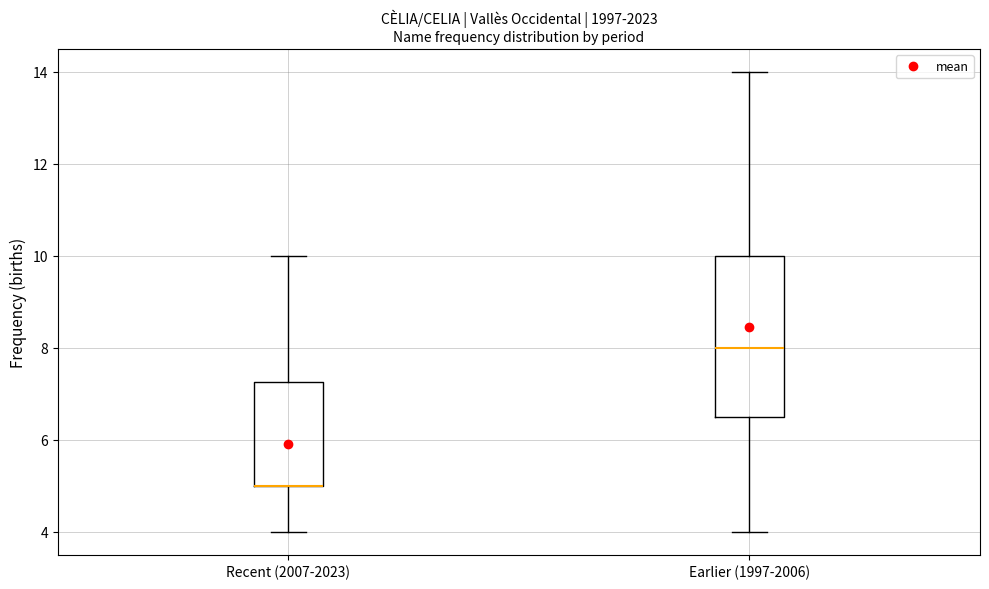

Reading left to right, read every box against the y-axis: the position of its median line, the range the box covers, and the ends of its whiskers. The values are not printed on the chart, so give them approximately, as read against the axis.

Recent (2007-2023): median 5.0 (drawn on the box's lower edge), box 5.0 to 7.2, whiskers 4.0 to 10.0
Earlier (1997-2006): median 8.0, box 6.6 to 10.0, whiskers 4.0 to 14.0